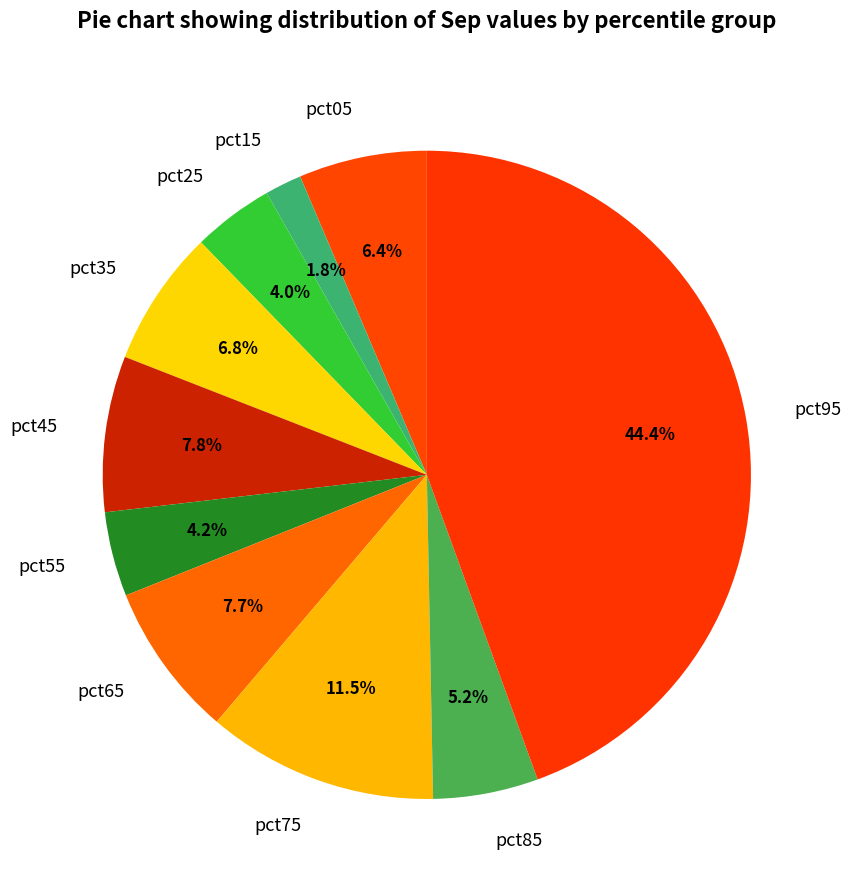

Count the number of slices in the pie.

10